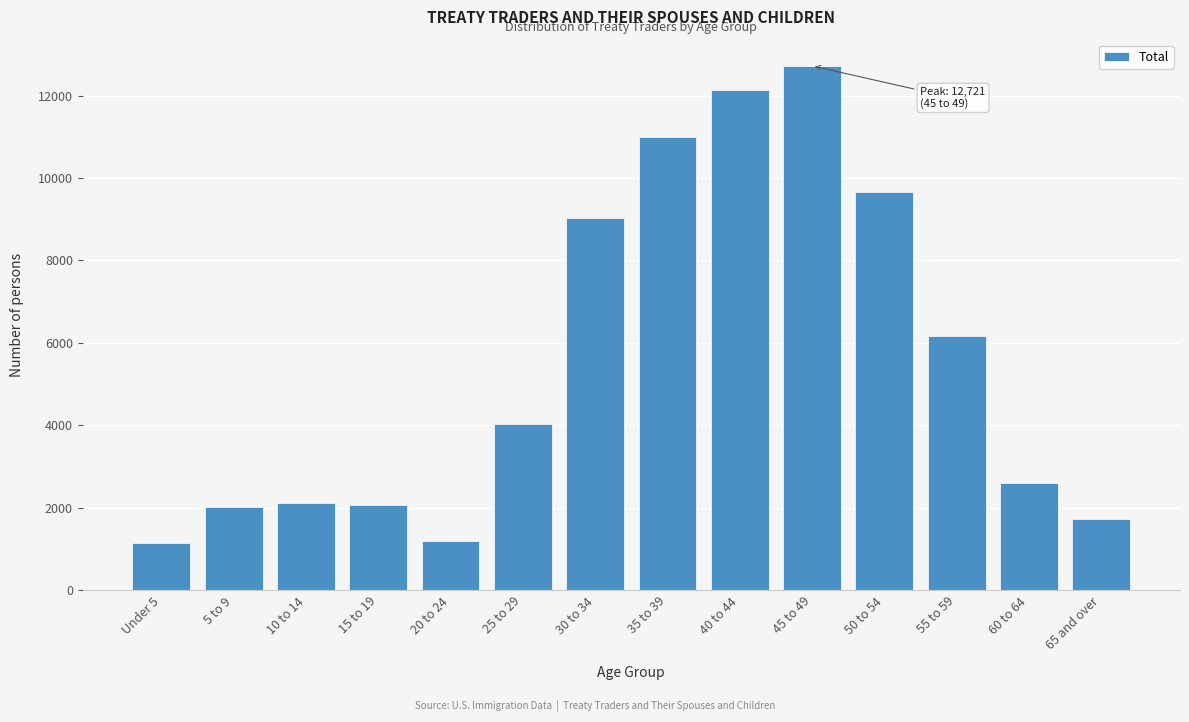

What is the value of the 11th bar from the left?

9651